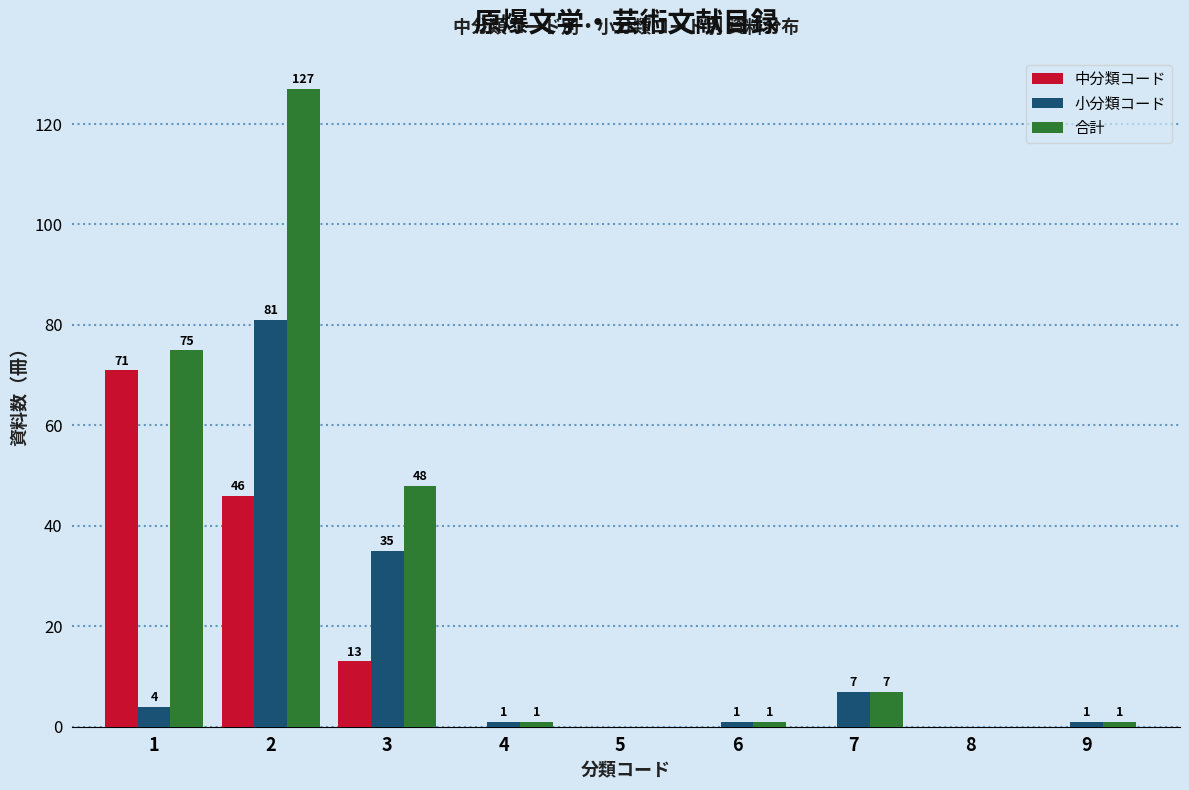

In the 合計 series, which range on the x-axis has the tallest bar?

1.5 to 2.5